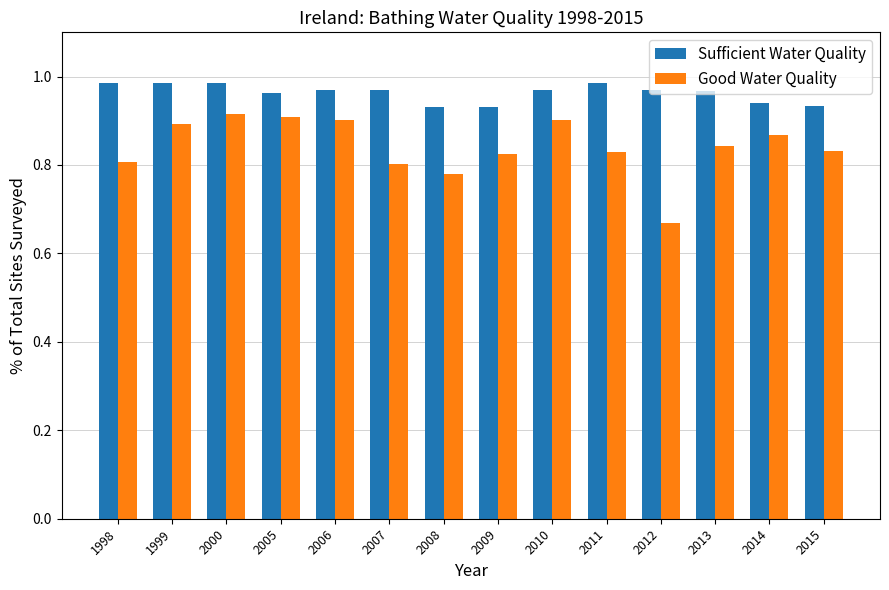

What is the difference between the maximum and minimum values in the Good Water Quality series?

0.2